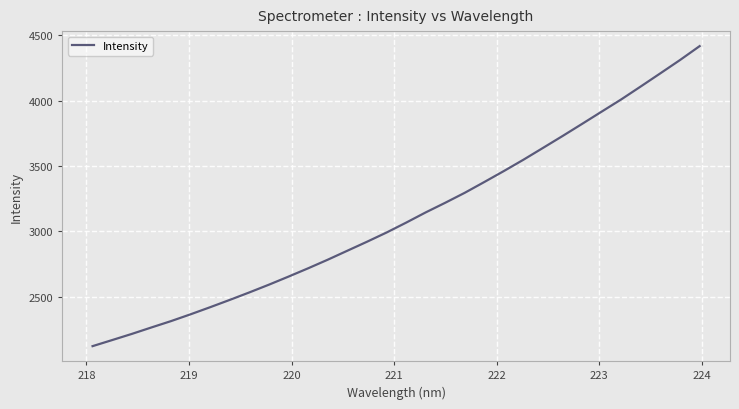

Does the chart display data point markers on the line(s)?

No